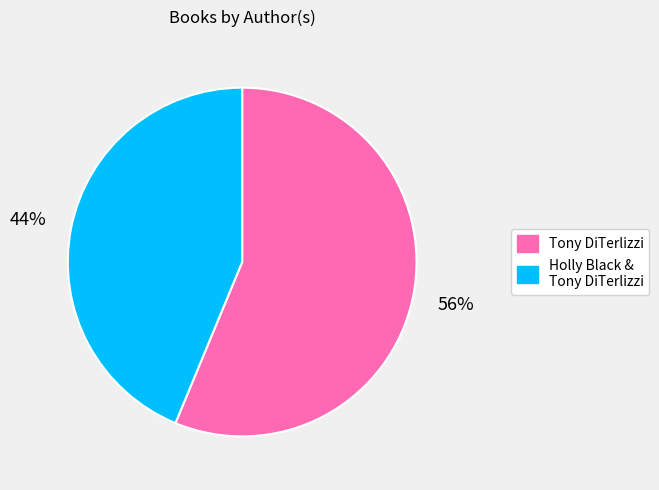

To the nearest percent, what is the average slice percentage?

50%